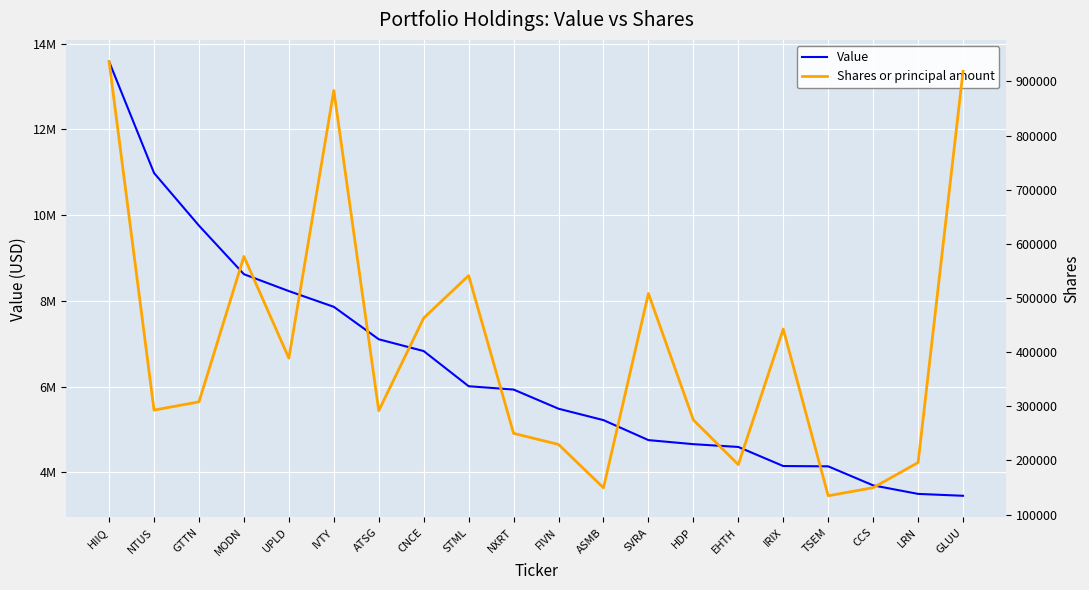

How many values in the Value series exceed 5932000?

9